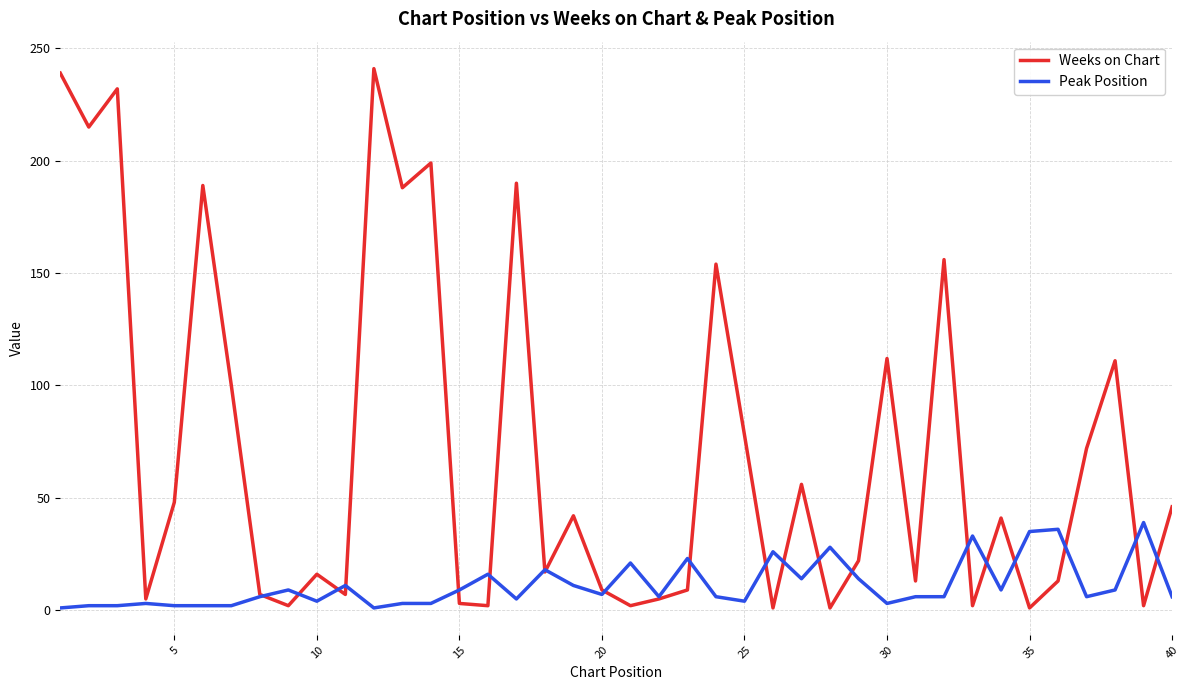

What is the highest value of the Peak Position series?

39